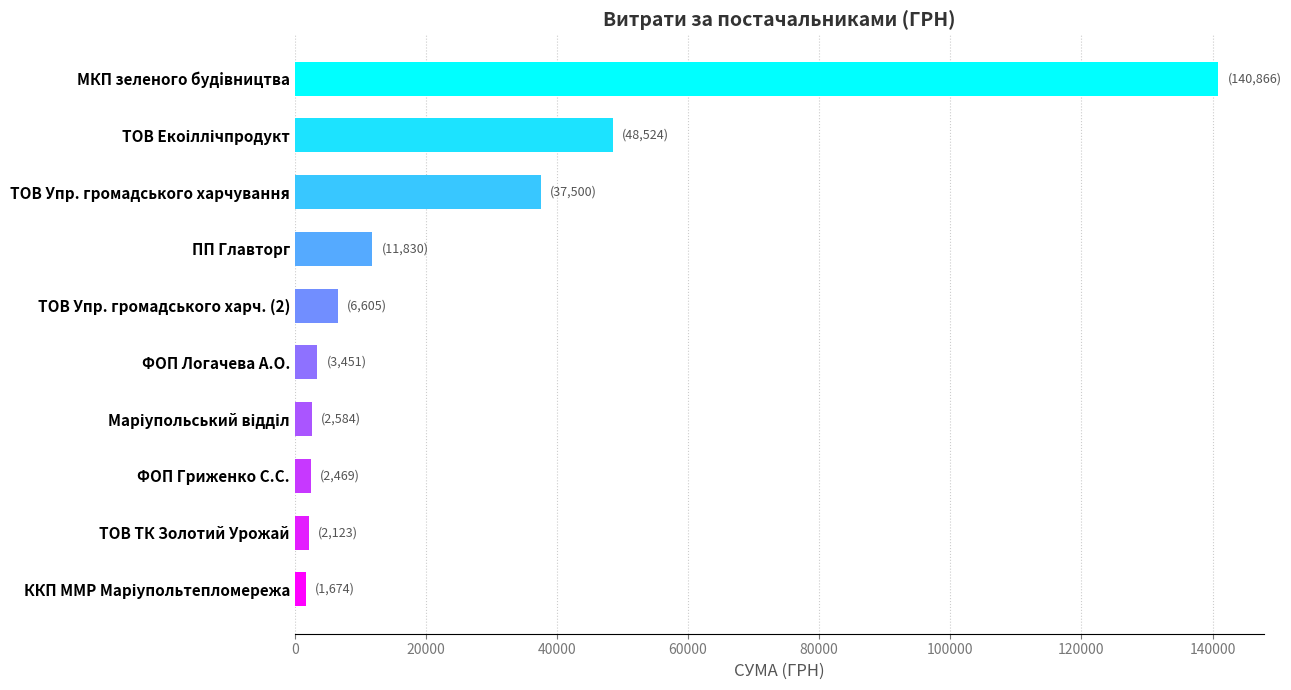

Between ФОП Логачева А.О. and ТОВ Упр. громадського харч. (2), which is larger?

ТОВ Упр. громадського харч. (2)